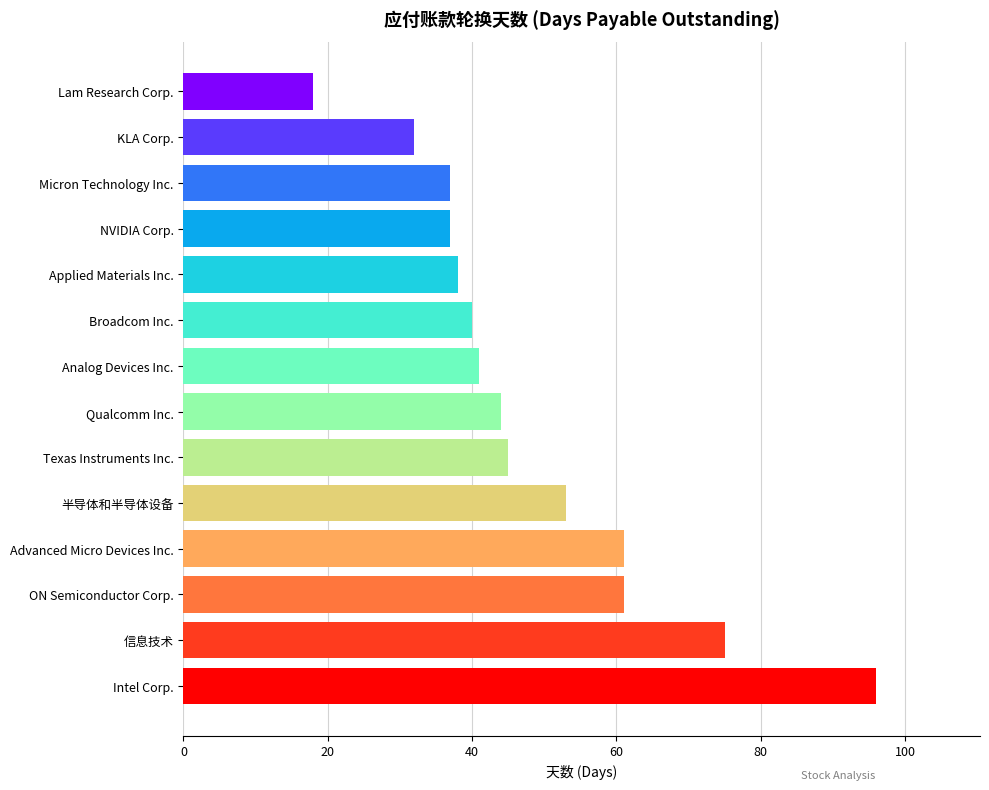

Is it true that the value at 半导体和半导体设备 is 53?

True